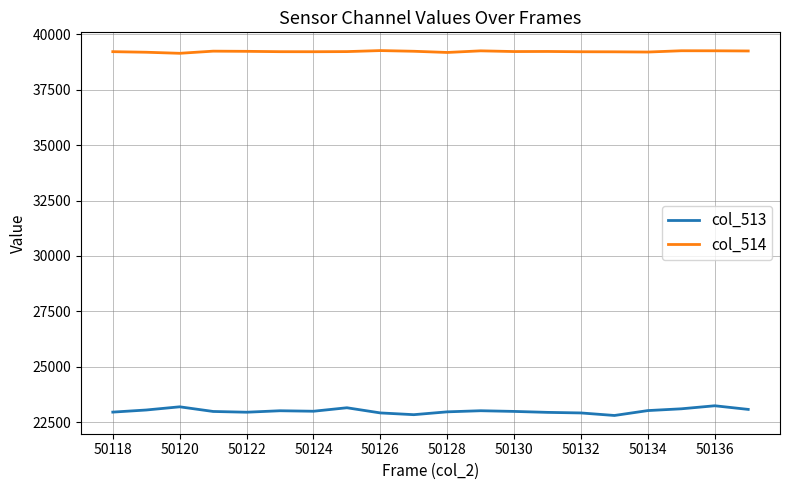

Rank the series by their average value, from highest to lowest.

col_514, col_513